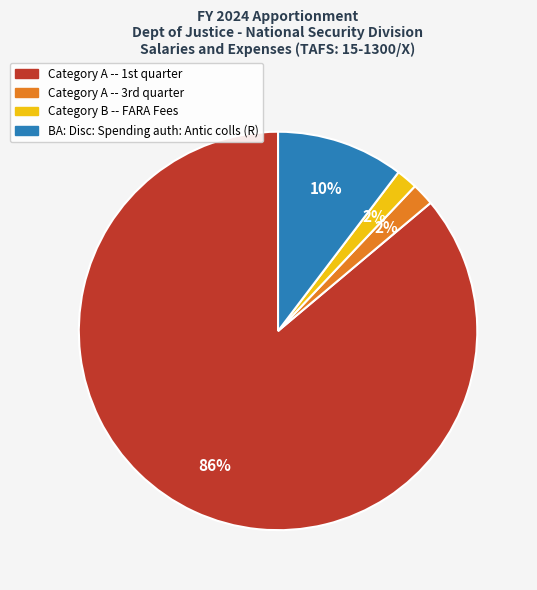

Which slice is the largest?

Category A -- 1st quarter